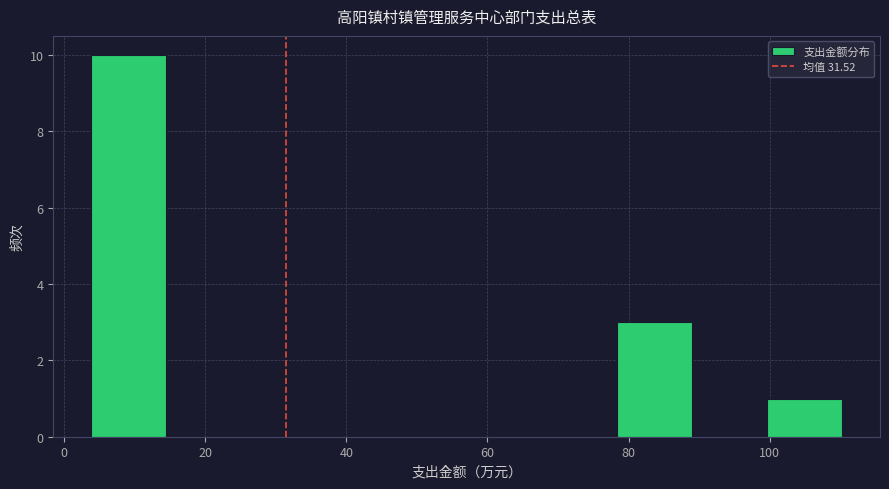

Reading left to right, transcribe this chart: for each bar, give the range it covers on the x-axis and its height. Neither the bar edges nor the heights are printed on the chart, so give them approximately, as read against the axes.

4 to 14: 10
14 to 26: 0
26 to 36: 0
36 to 46: 0
46 to 58: 0
58 to 68: 0
68 to 78: 0
78 to 90: 3
90 to 100: 0
100 to 110: 1